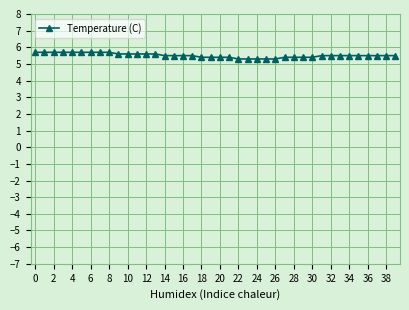

Count the values in the range 5 to 6.

40